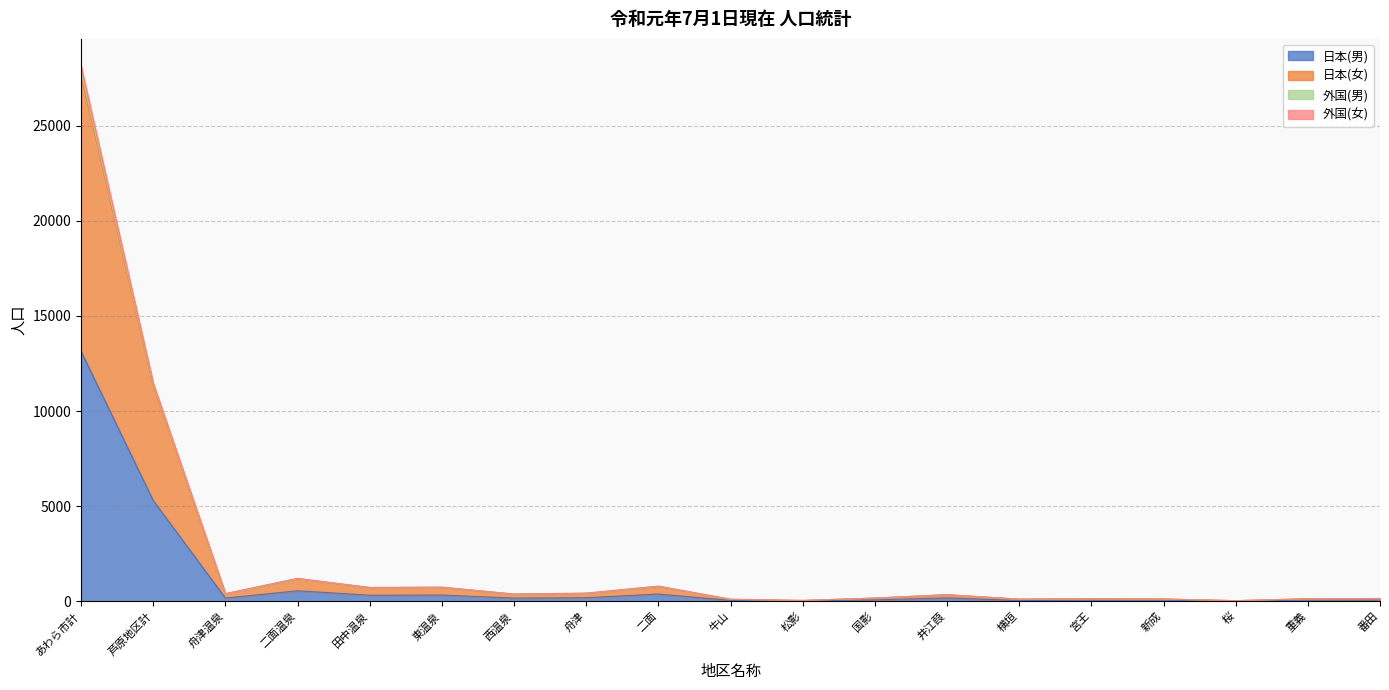

Where does the 外国(女) series first go above 346?

あわら市計